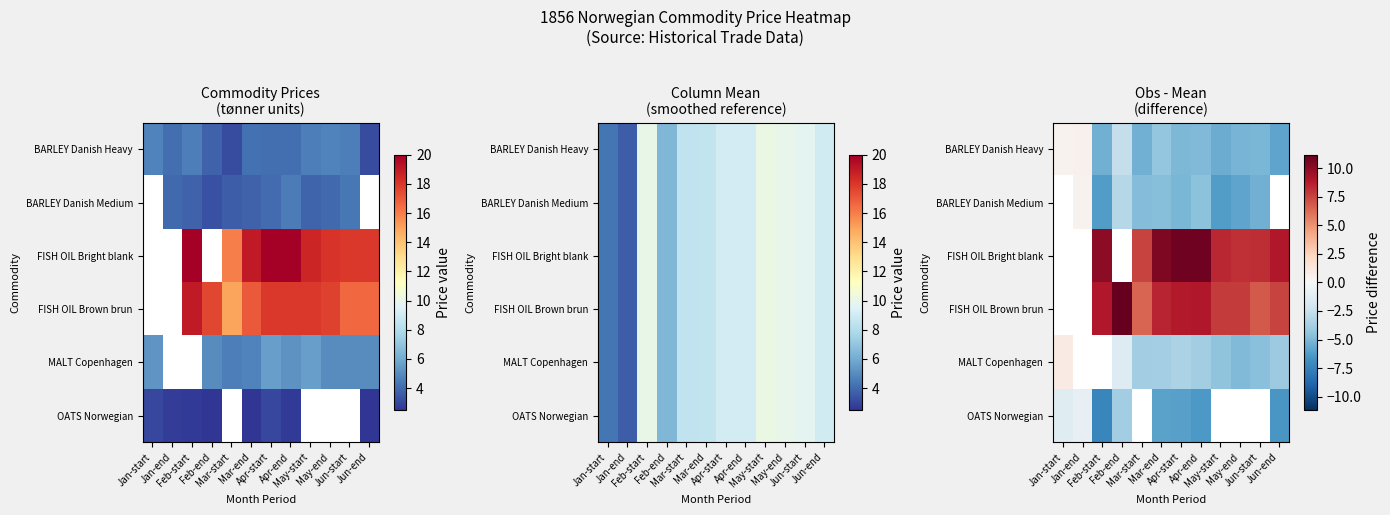

How many values in FISH OIL Bright blank are above zero?

9